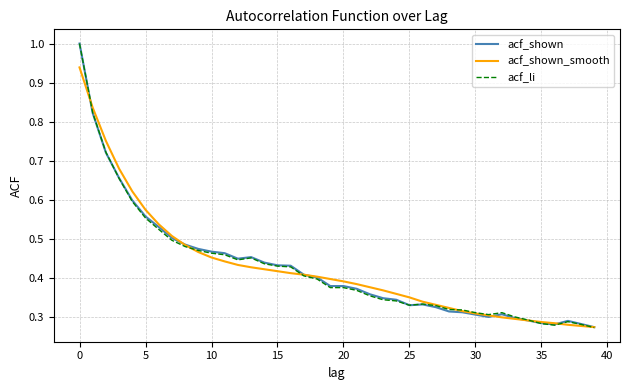

What is the highest value of the acf_li series?

1.0